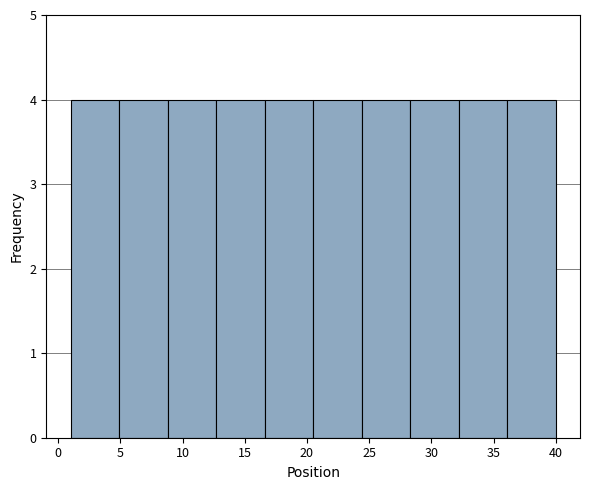

Reading left to right, transcribe this chart: for each bar, give the range it covers on the x-axis and its height. Neither the bar edges nor the heights are printed on the chart, so give them approximately, as read against the axes.

1.0 to 4.9: 4
4.9 to 8.8: 4
8.8 to 12.7: 4
12.7 to 16.6: 4
16.6 to 20.5: 4
20.5 to 24.4: 4
24.4 to 28.3: 4
28.3 to 32.2: 4
32.2 to 36.1: 4
36.1 to 40.0: 4